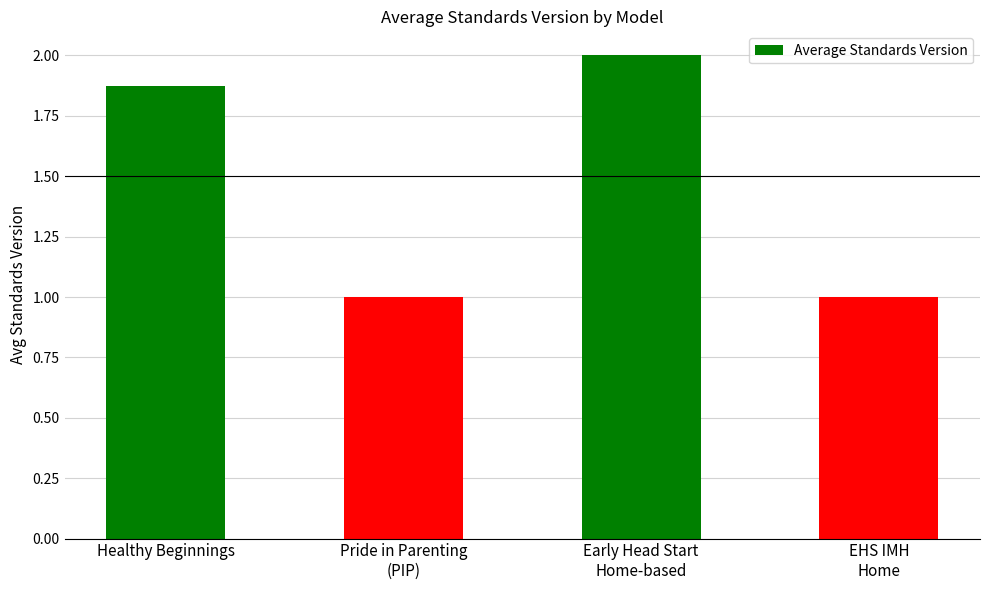

Count the values in the range 1 to 2.

4